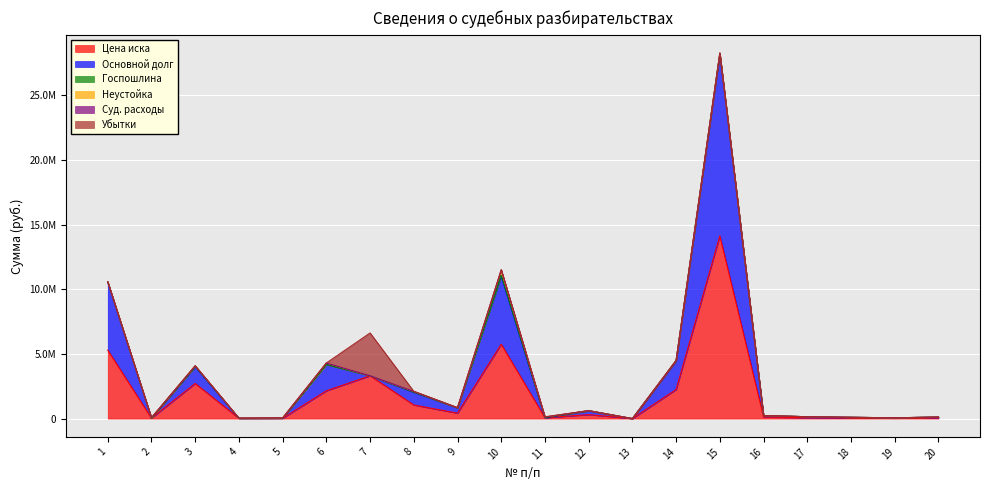

How many times do Основной долг and Убытки cross each other?

2